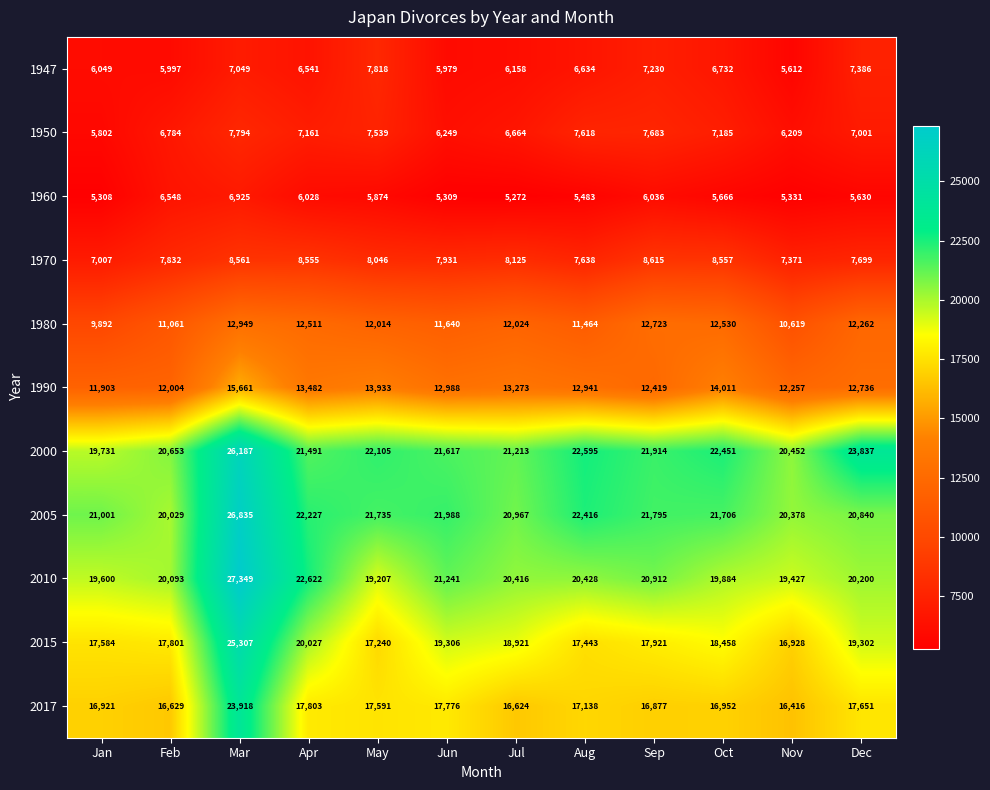

Which series changed the most between Feb and May?

1990